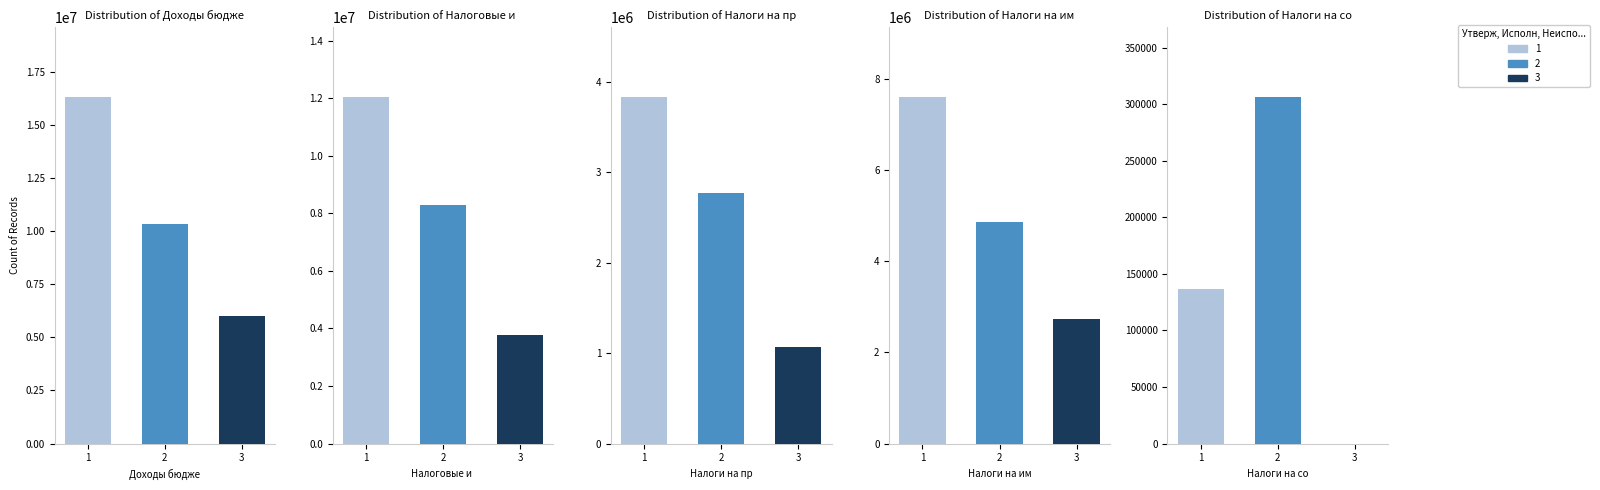

At which label is Исполнено closest to 5317292?

Налоги на имущество